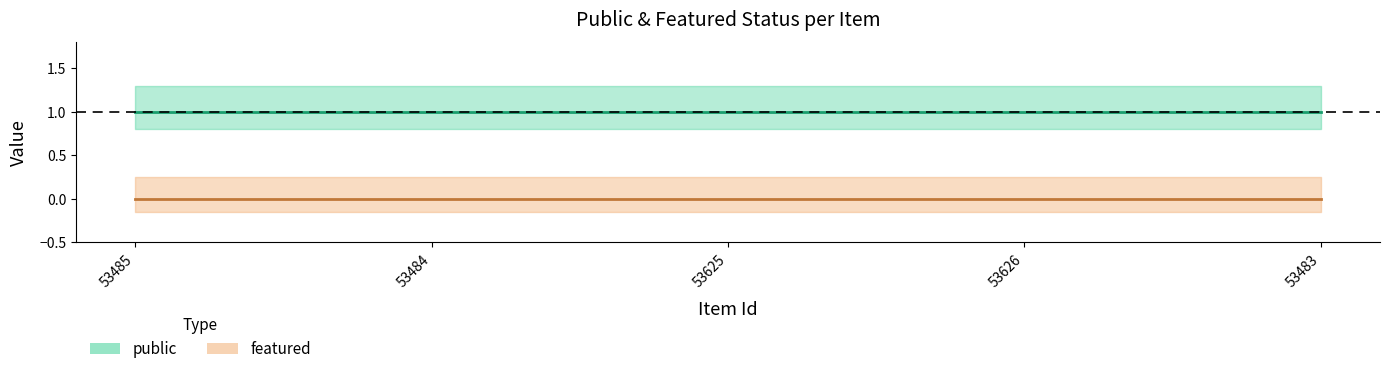

True or false: featured and public intersect in this chart.

False